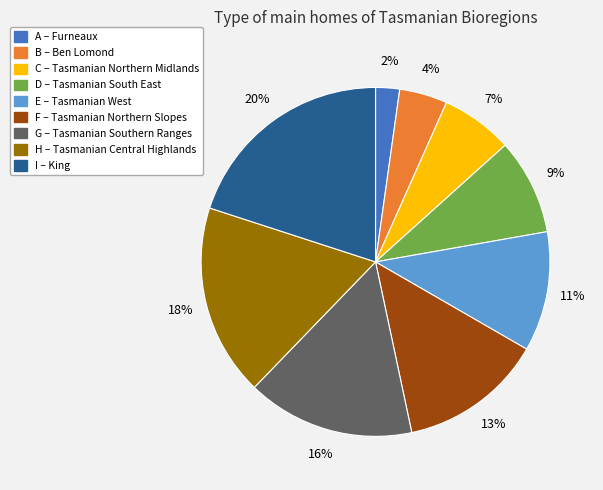

How many slices are in this pie chart?

9